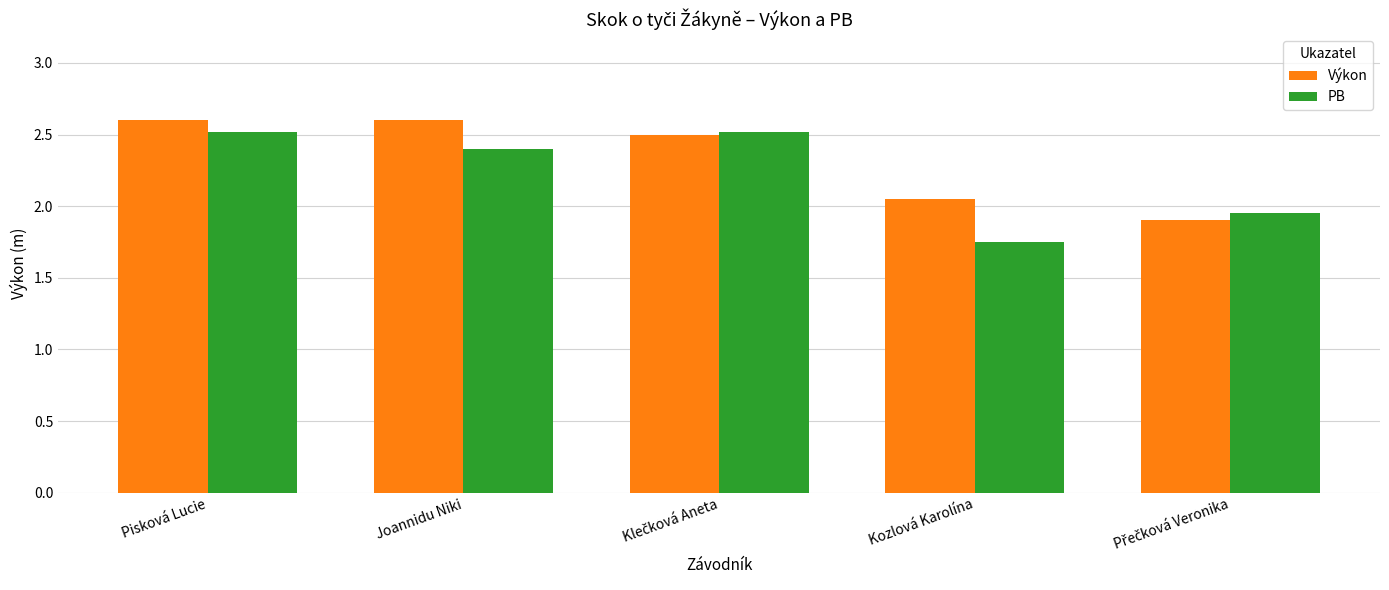

What is the average value of the PB series?

2.2